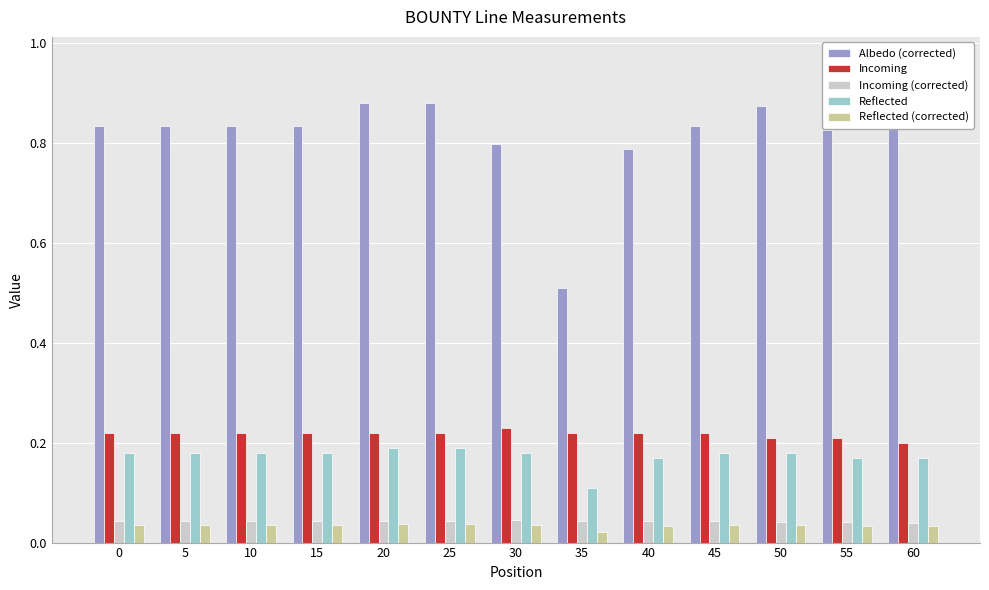

What is the total value across all series at 0?

1.3